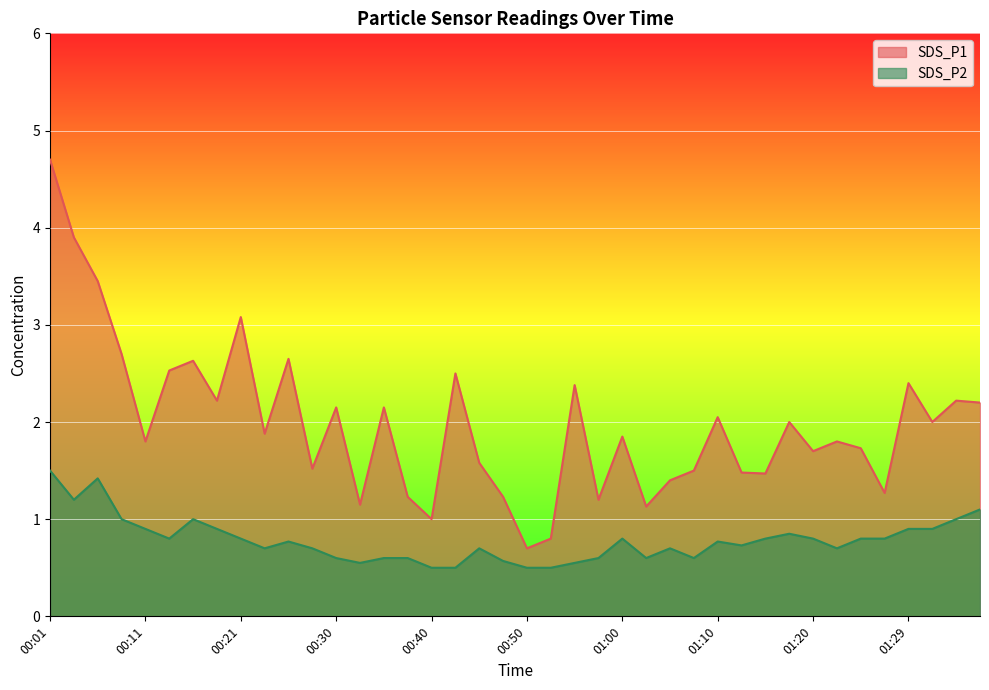

Where is the first local maximum for SDS_P2?

00:06